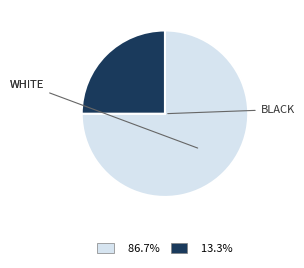

How many slices are in this pie chart?

2